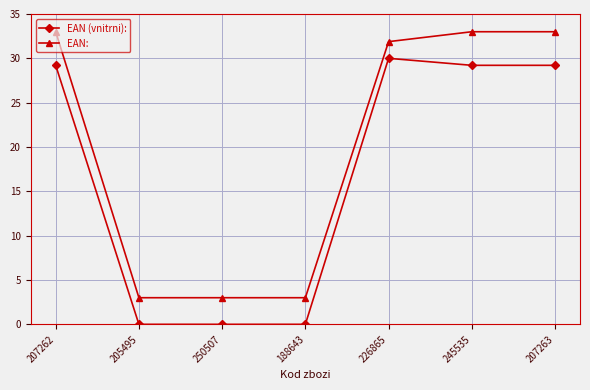

True or false: EAN (vnitrni): and EAN: intersect in this chart.

False